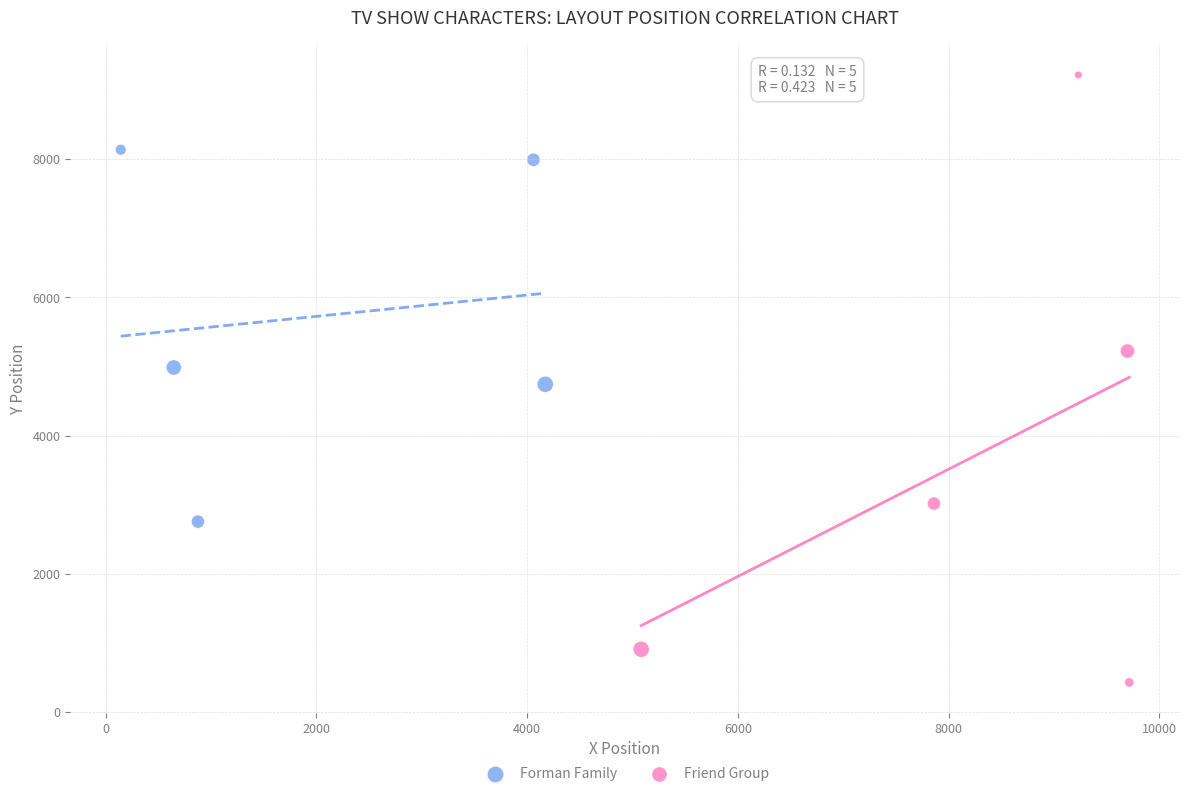

Which series reaches the maximum Y coordinate?

Friend Group